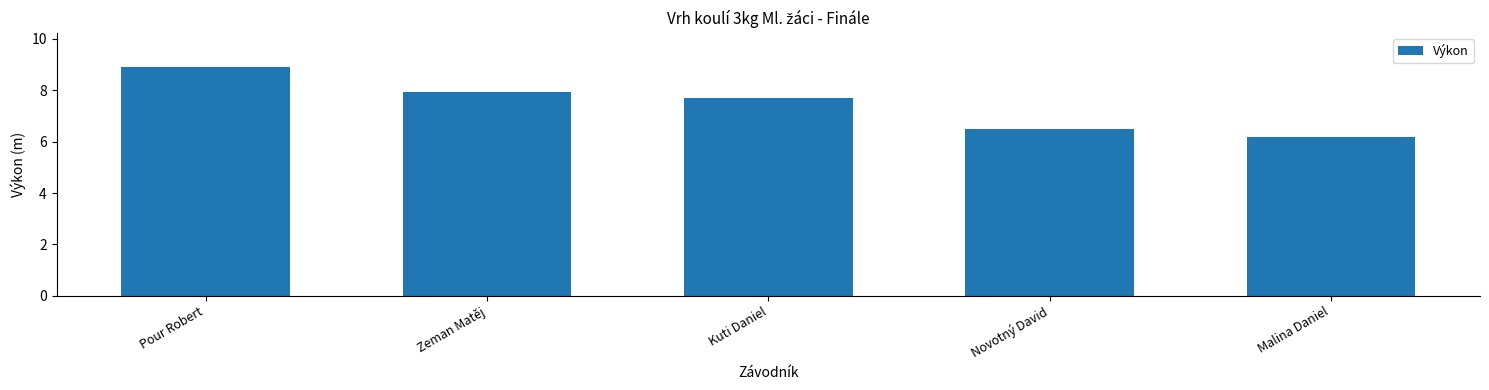

Which has a higher value, Novotný David or Kuti Daniel?

Kuti Daniel